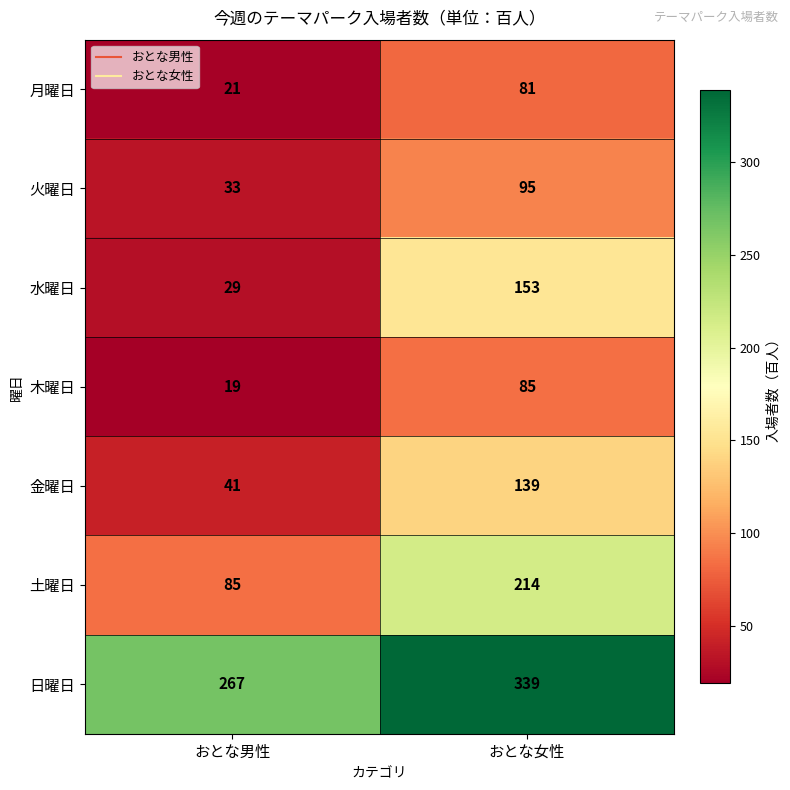

What is the highest value of the 火曜日 series?

95